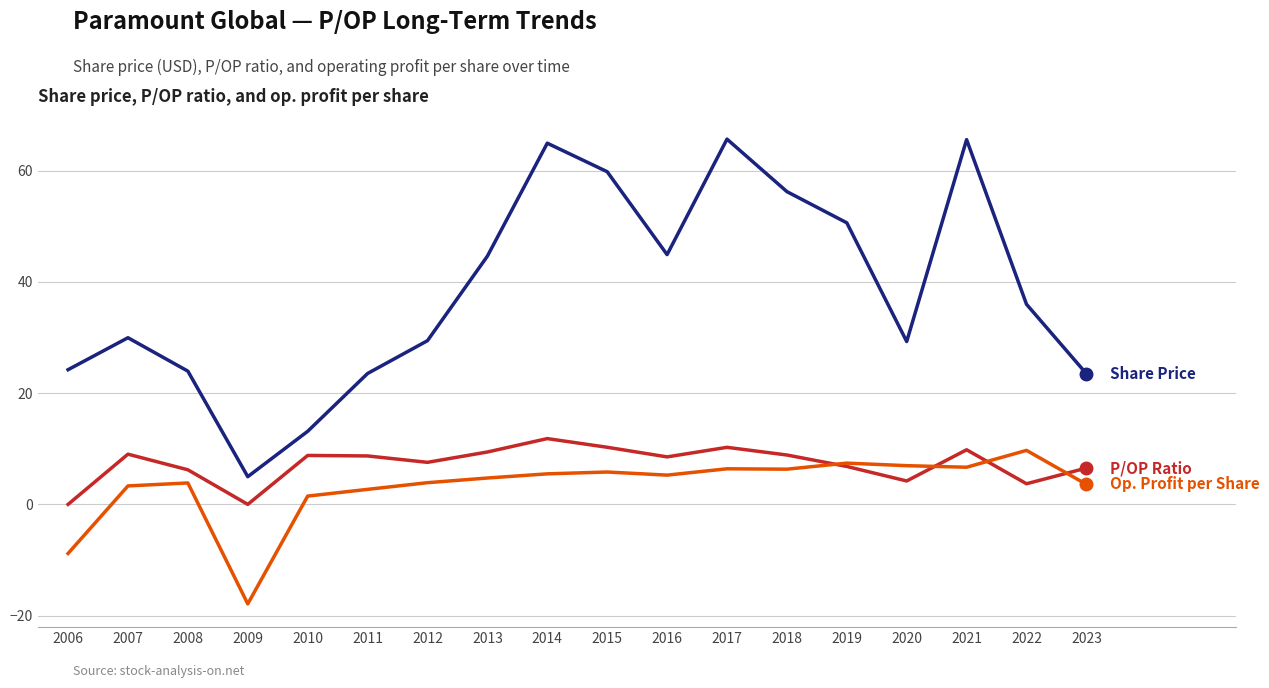

What is the spread (max minus min) of values at 2008?

20.1